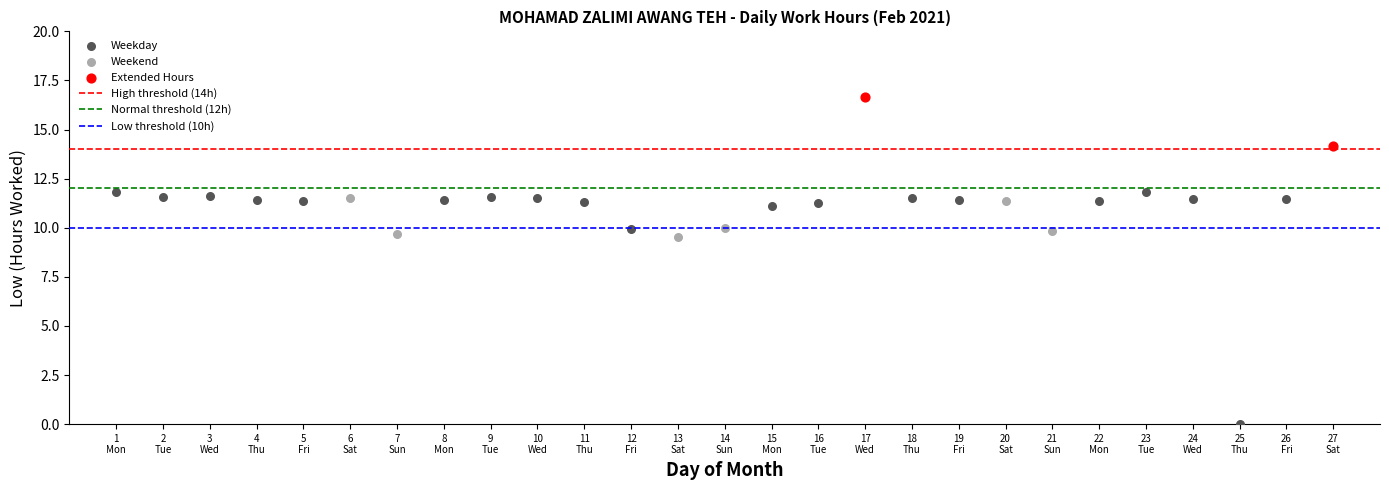

Which series has the widest spread of Y values?

Weekday